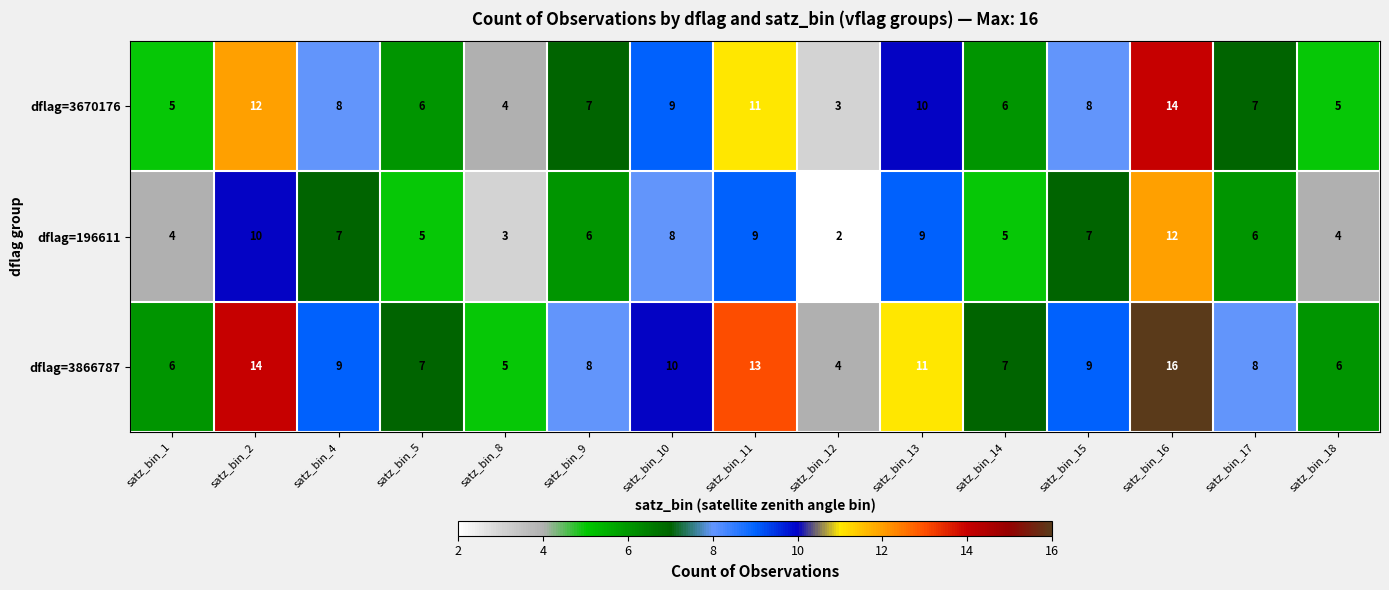

Which category has the highest value across all series?

satz_bin_16